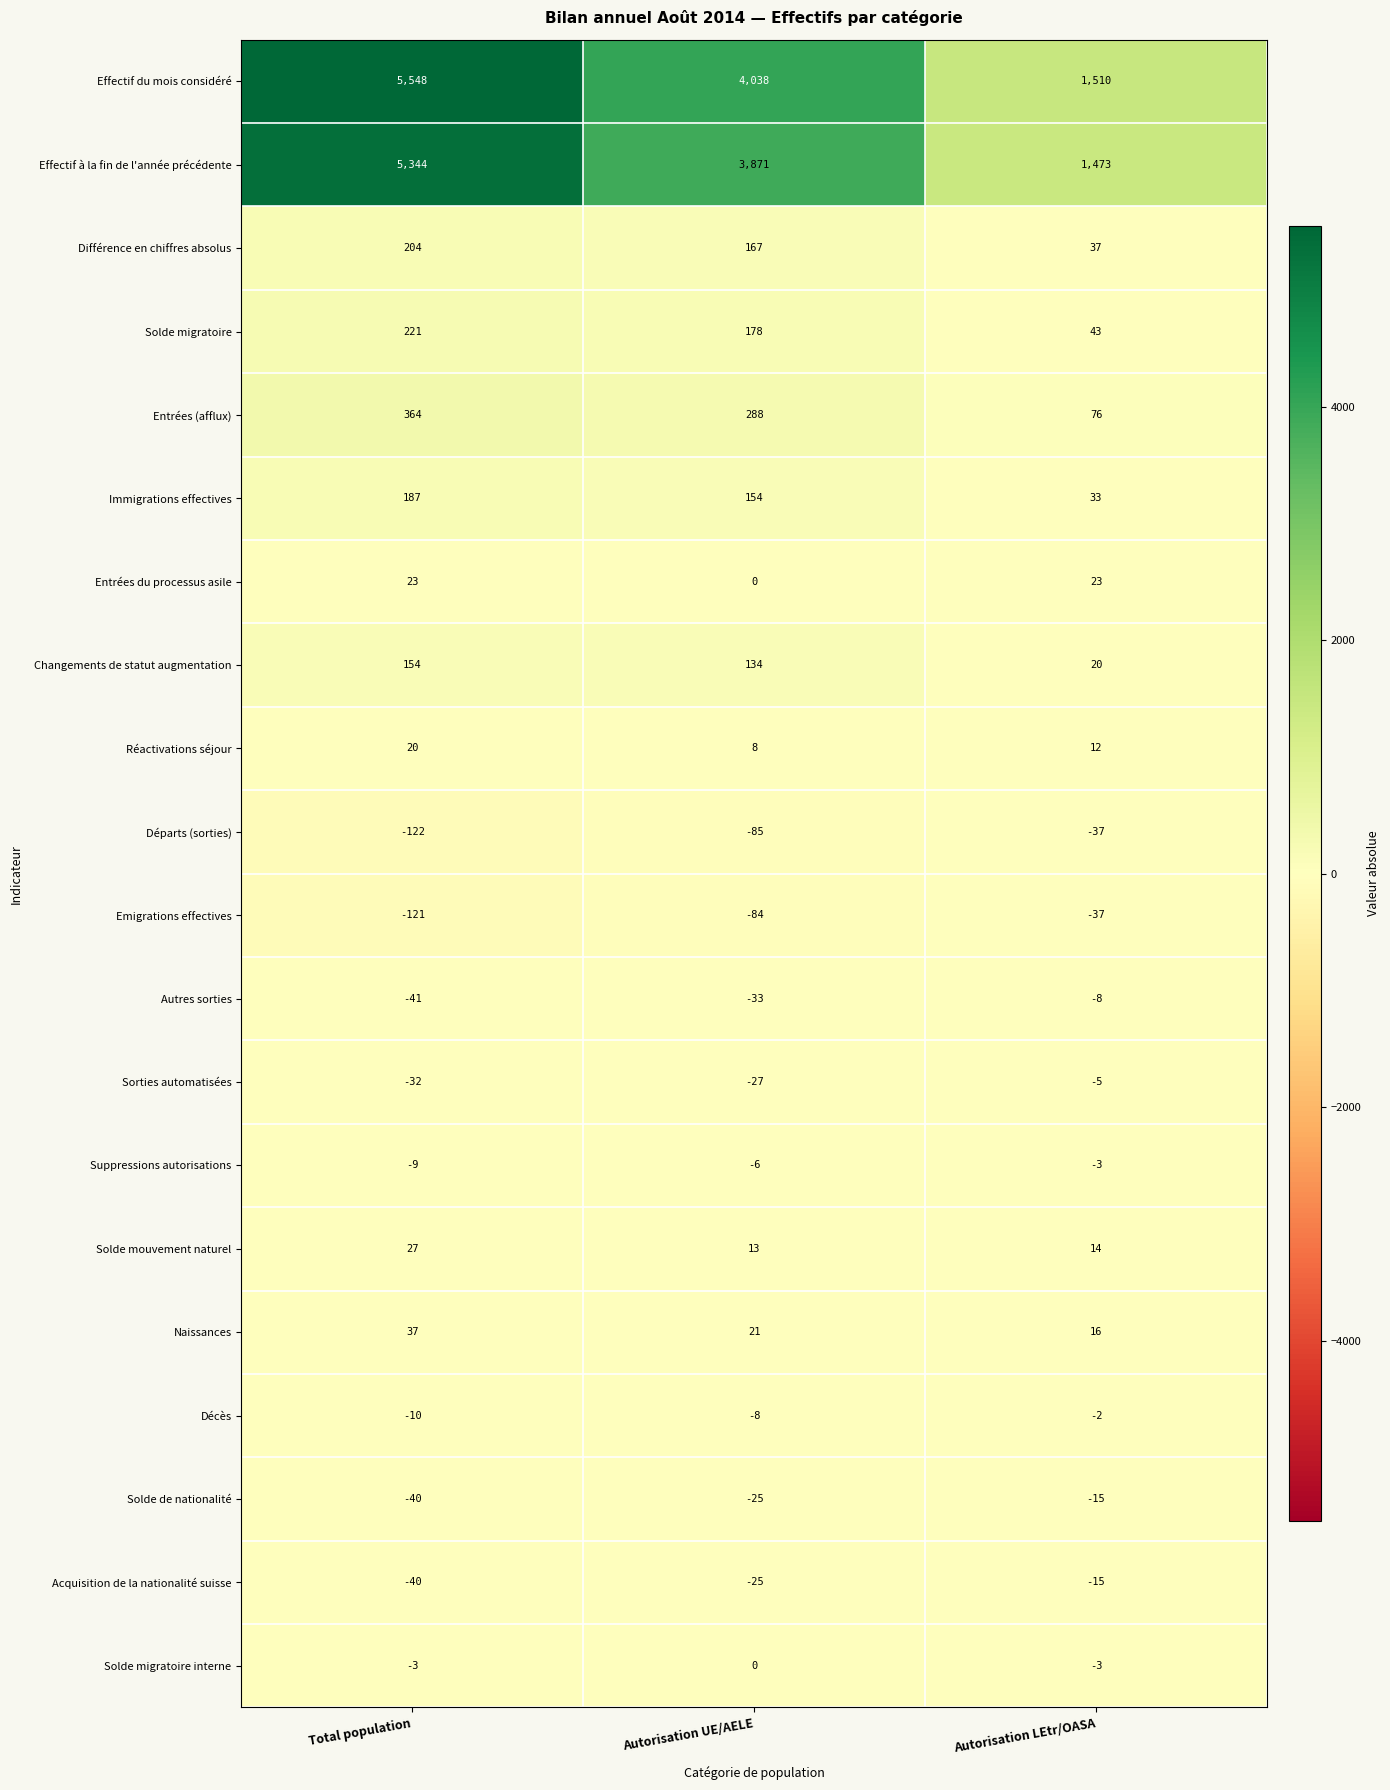

Which series has the largest total across all categories?

Effectif du mois considéré